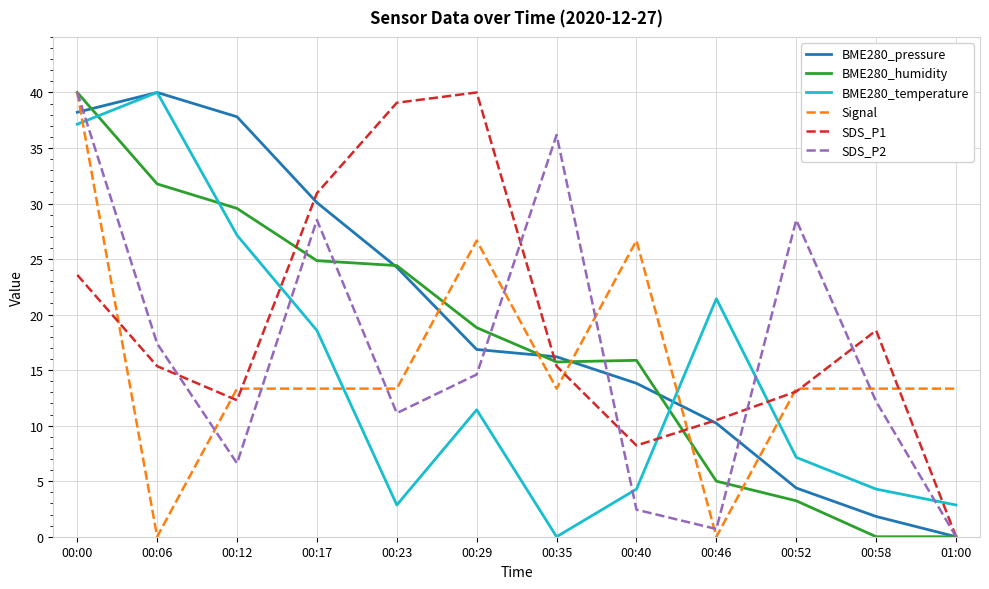

What is the spread (max minus min) of values at 00:23?

36.2